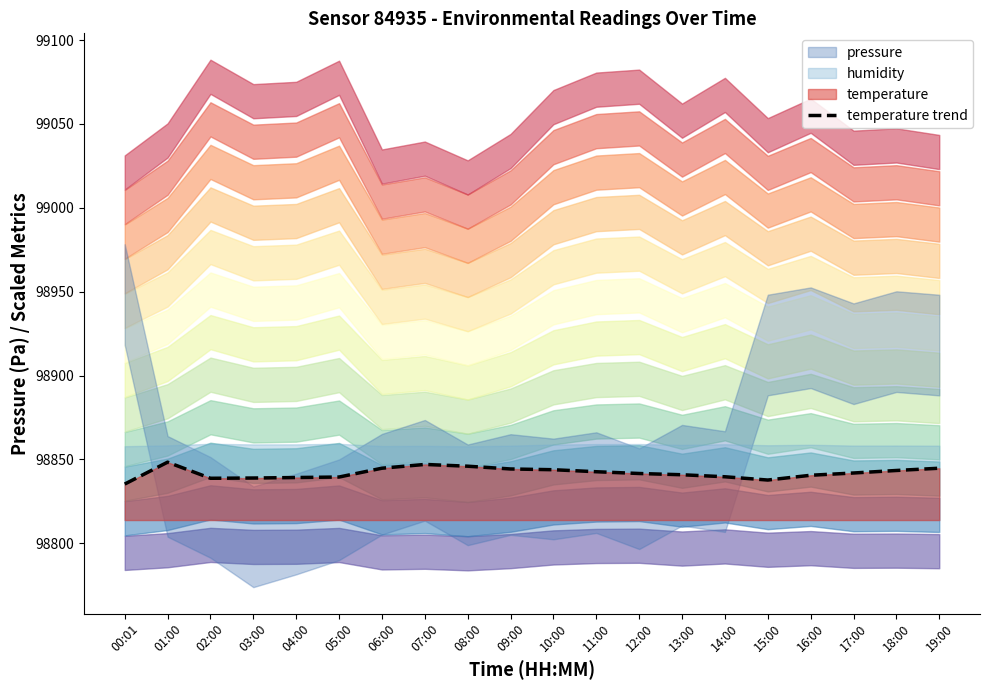

How many lines are shown in the chart?

1